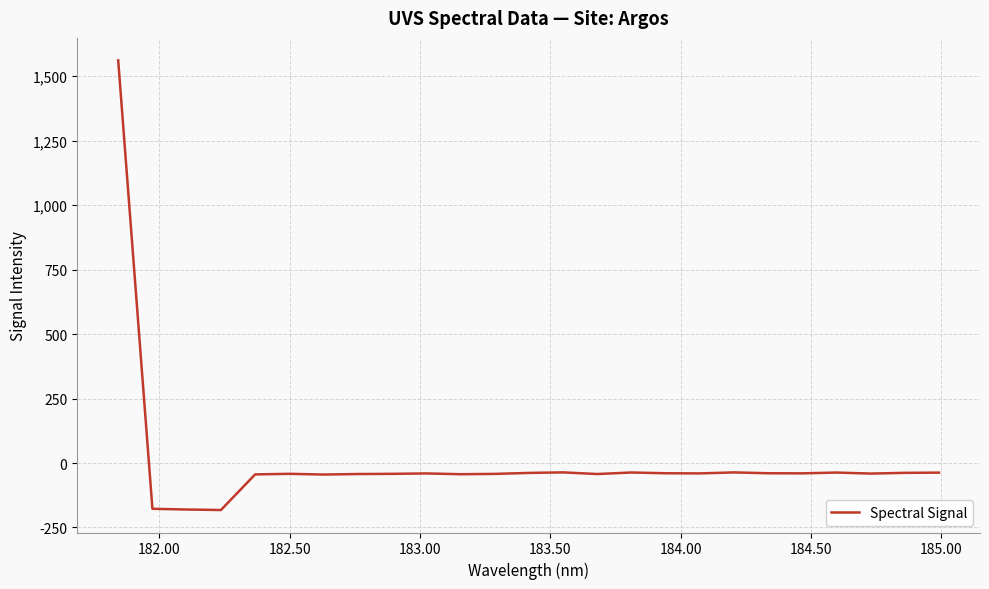

What is the minimum value shown in the chart?

-182.3